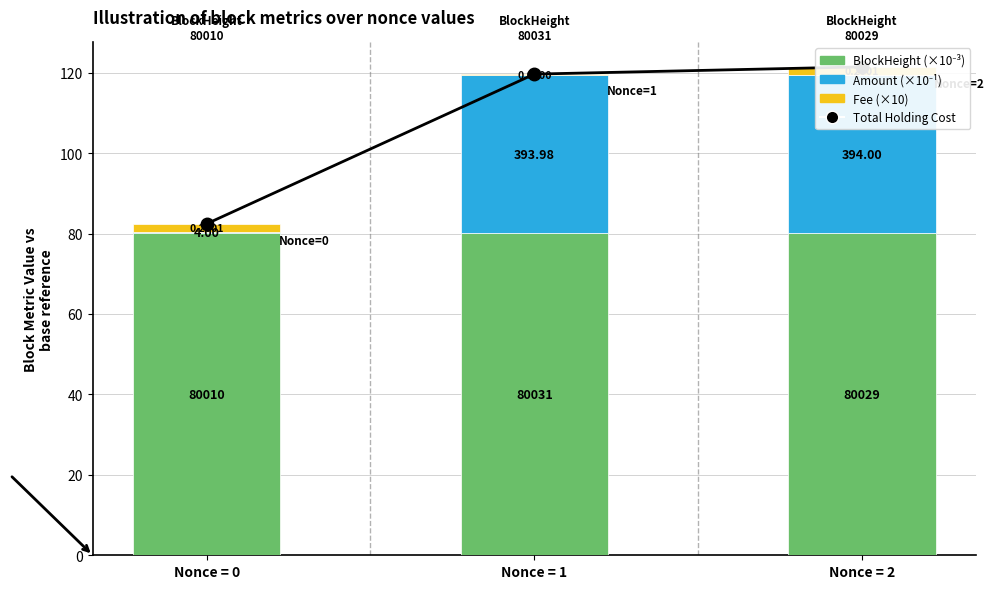

The value of Fee (×10) at Nonce = 1 is 0.4. True or false?

False